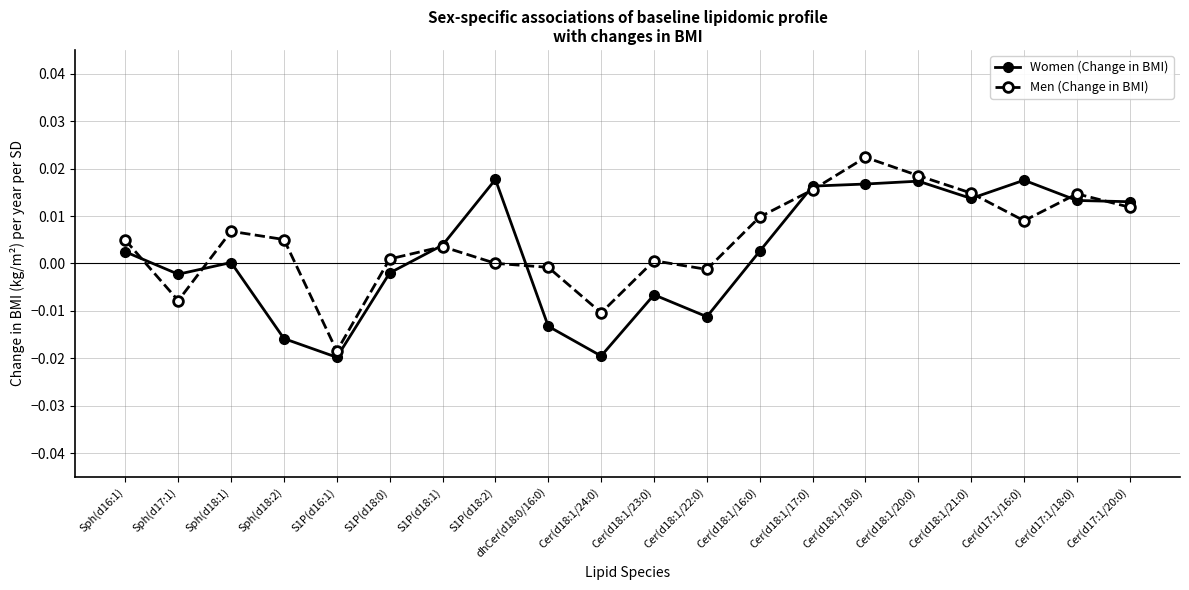

True or false: Women (Change in BMI) and Men (Change in BMI) cross at least once.

True